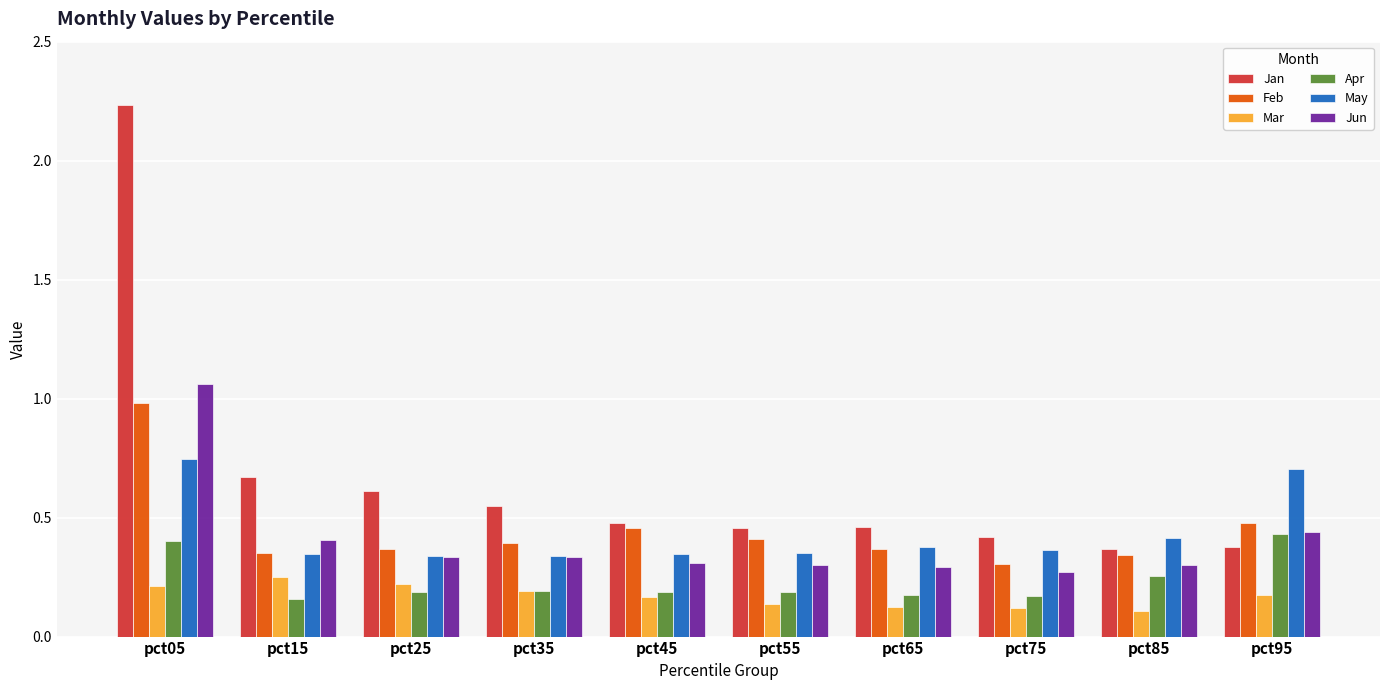

At which category is the sum across all series the highest?

pct05